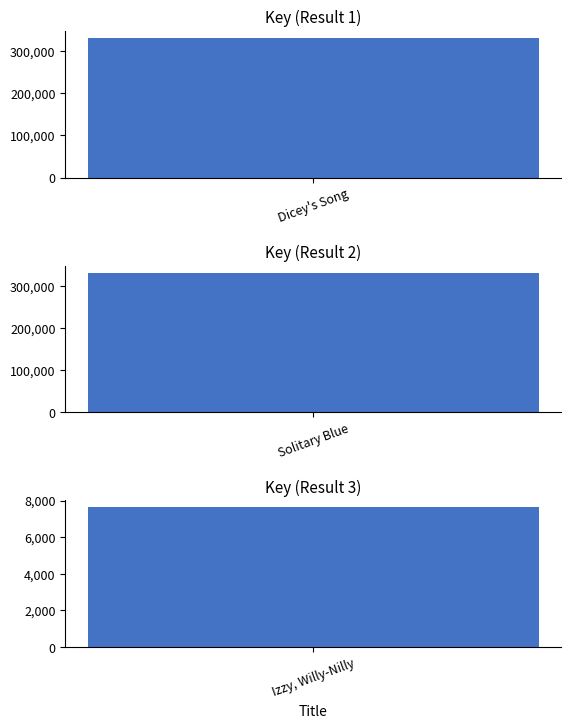

The chart shows a value of 330937 at Dicey's Song. True or false?

True